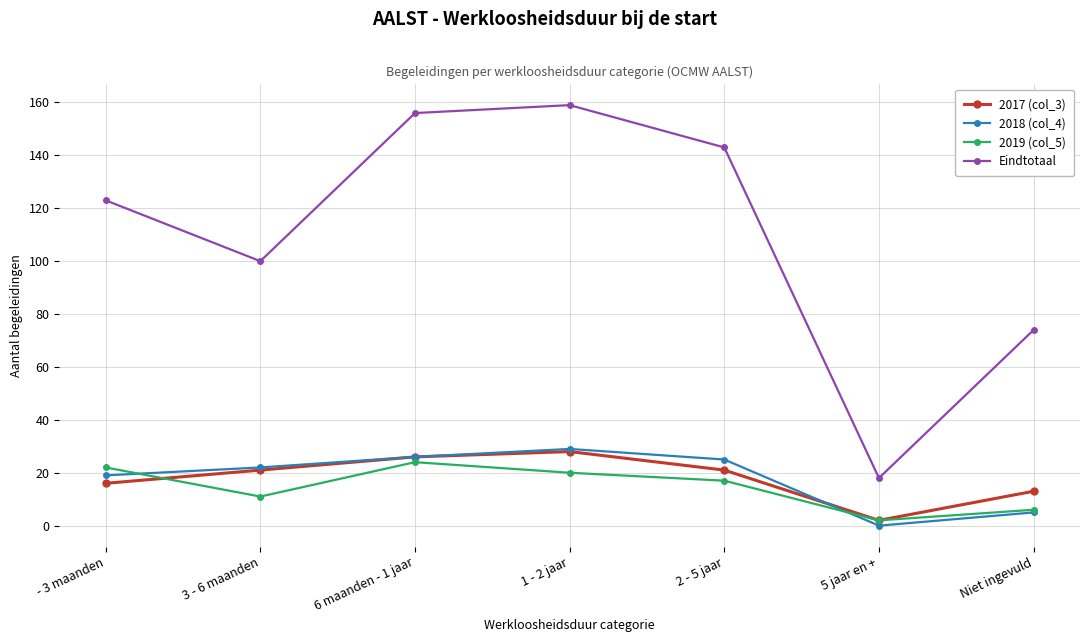

In Eindtotaal, how many points are lower than both neighbors (excluding endpoints)?

2